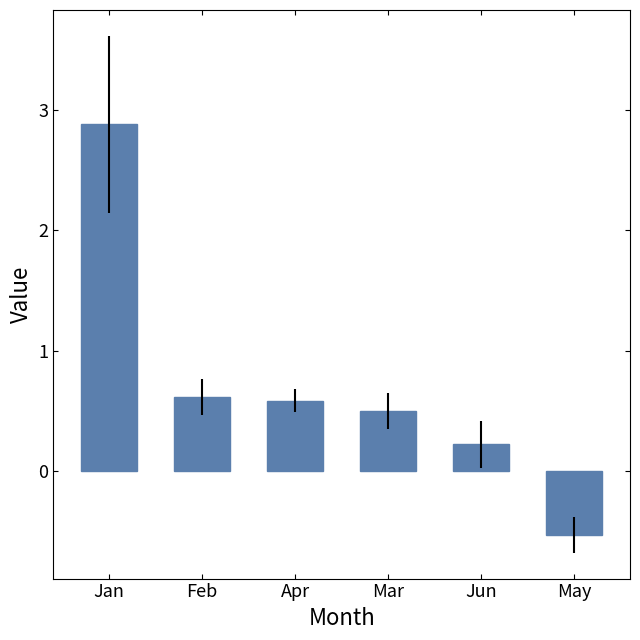

Reading left to right, list all the values displayed in this chart.

Jan=2.9	Feb=0.6	Apr=0.6	Mar=0.5	Jun=0.2	May=-0.5